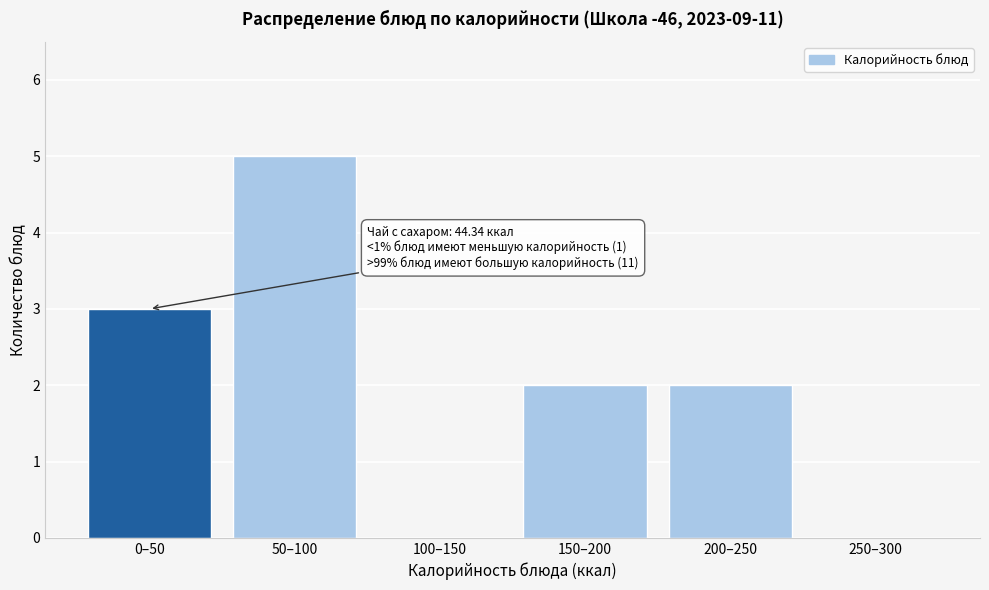

Reading right to left, what are all the values shown in this chart?

250–300=0	200–250=2	150–200=2	100–150=0	50–100=5	0–50=3